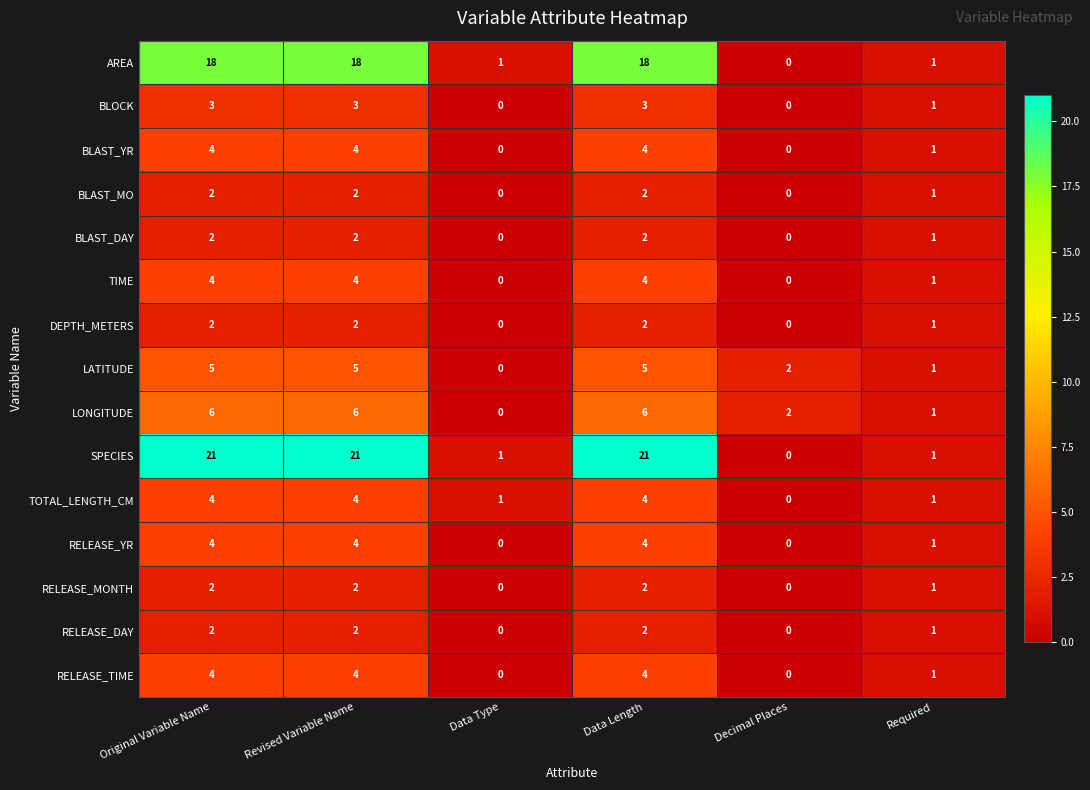

What is the total value across all series at Required?

15